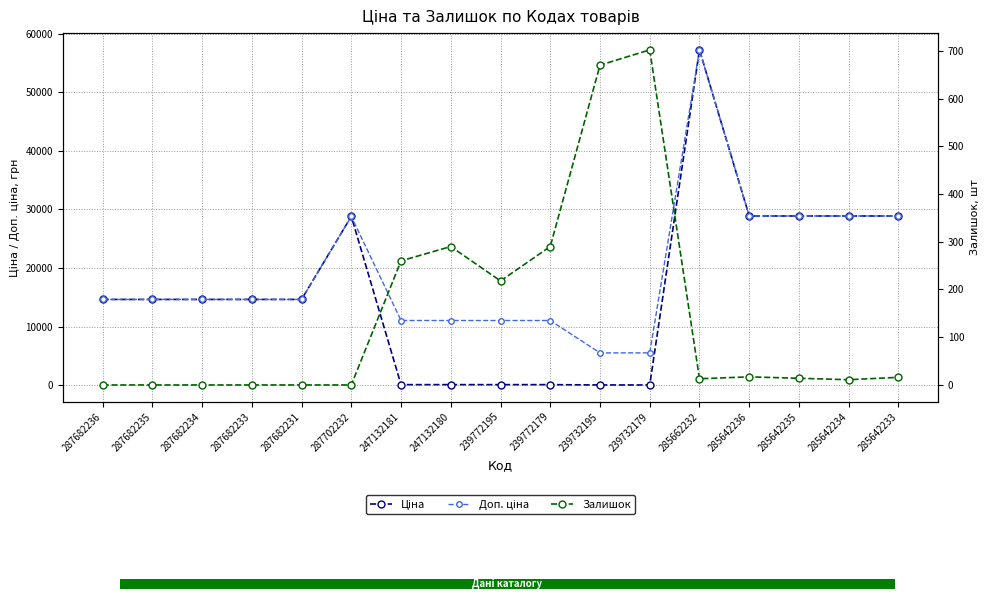

Which series has the widest spread of values?

Ціна